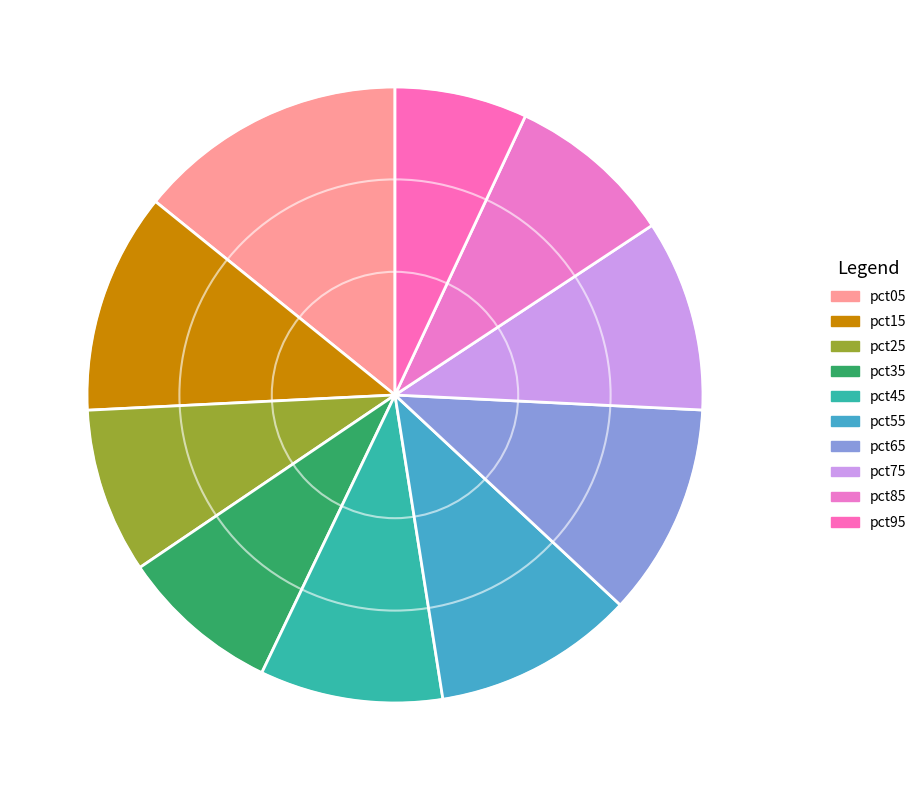

Which slice is the largest?

pct05